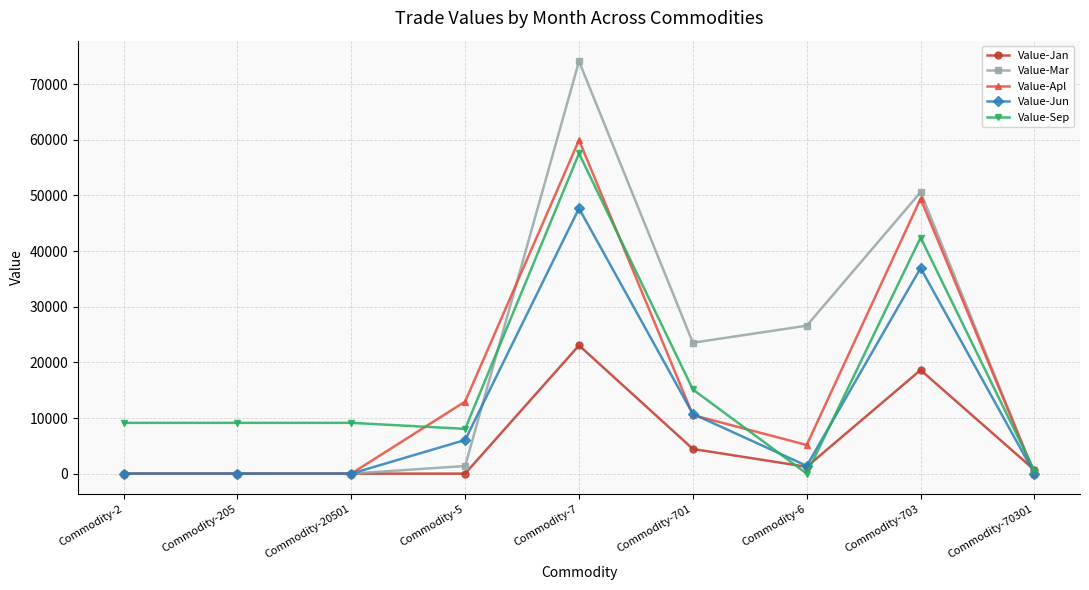

How many values in the Value-Mar series are below 1372?

4